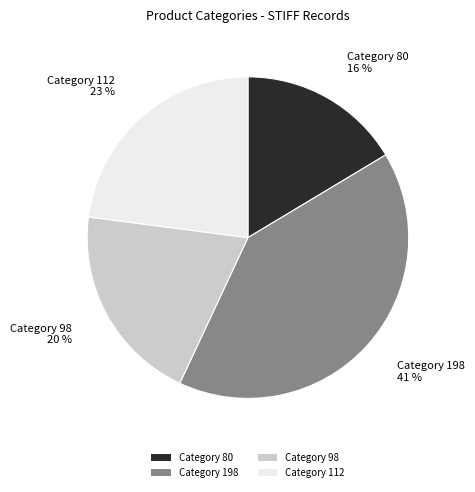

What is the ratio of the value at Category 80 to the value at Category 98?

0.8